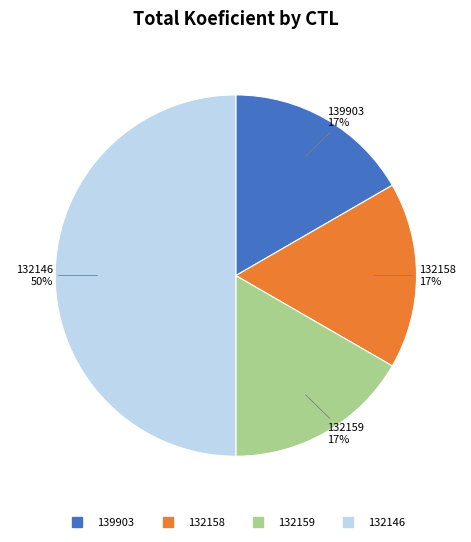

To the nearest percent, what is the average slice percentage?

25%